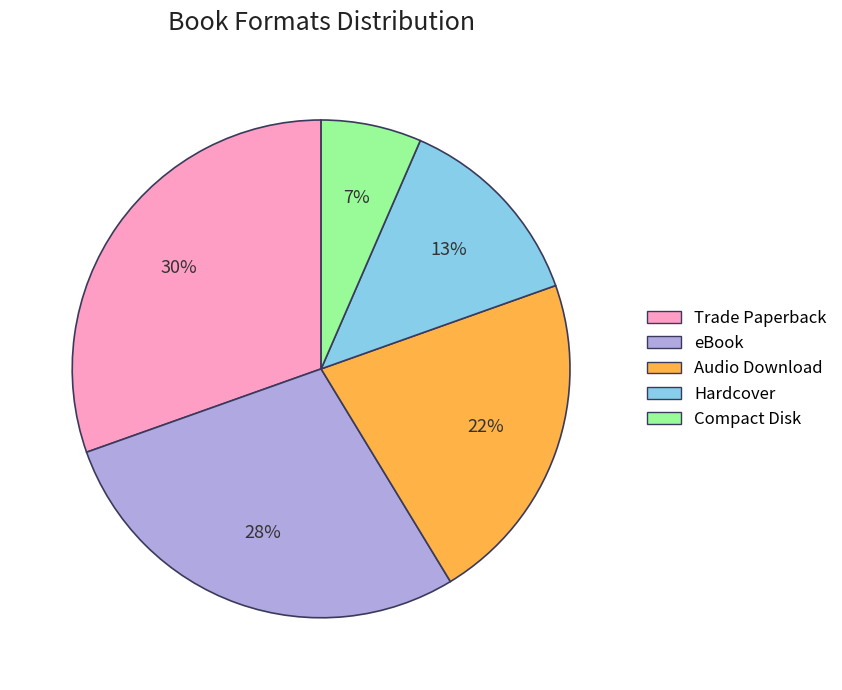

Rank the categories by value from highest to lowest.

Trade Paperback, eBook, Audio Download, Hardcover, Compact Disk